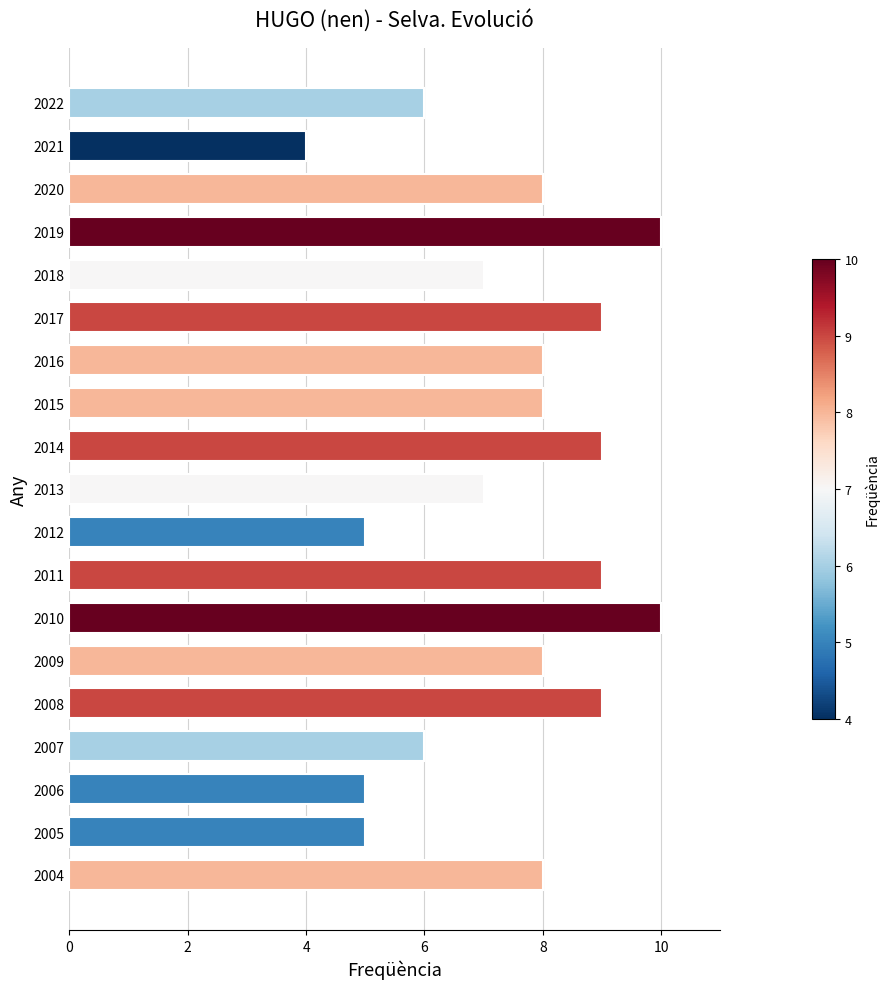

The chart shows a value of 1 at 2012. True or false?

False